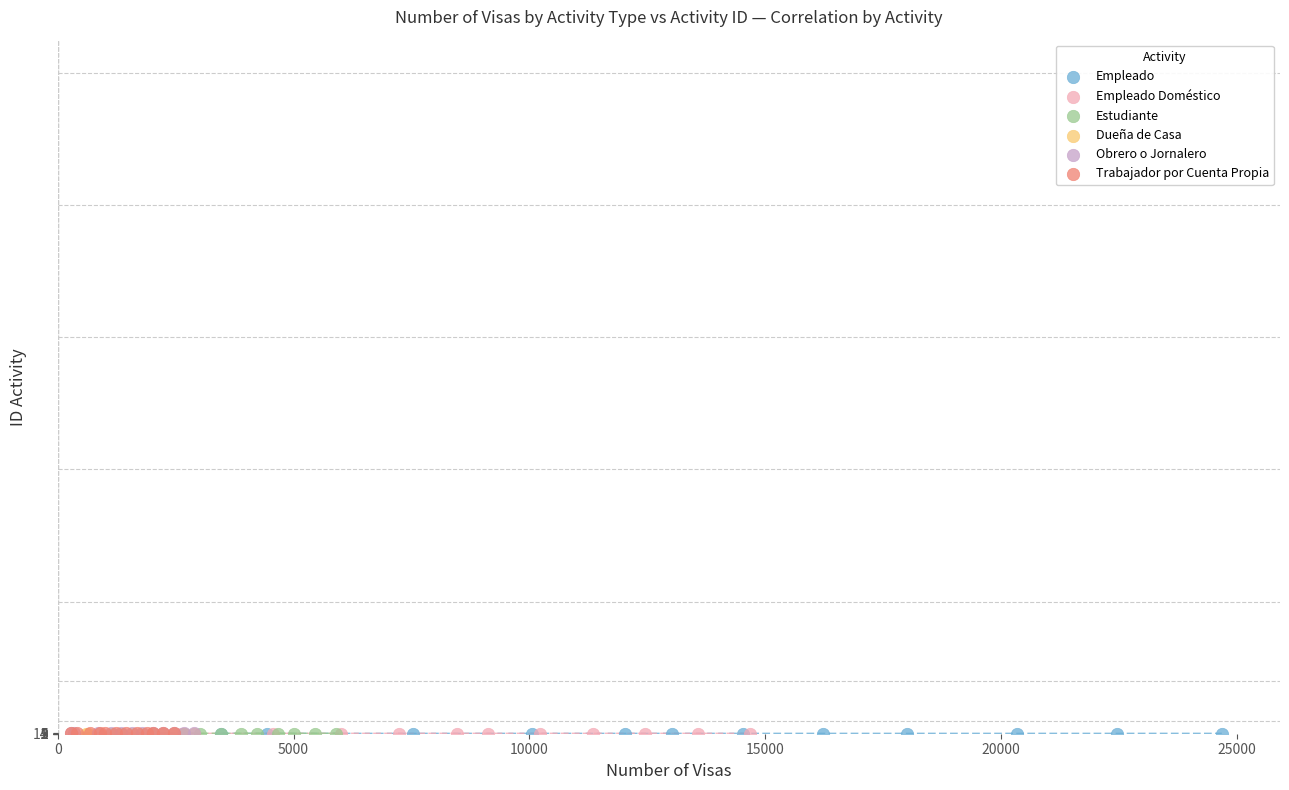

What are all the series names shown in the legend?

Empleado, Empleado Doméstico, Estudiante, Dueña de Casa, Obrero o Jornalero, Trabajador por Cuenta Propia